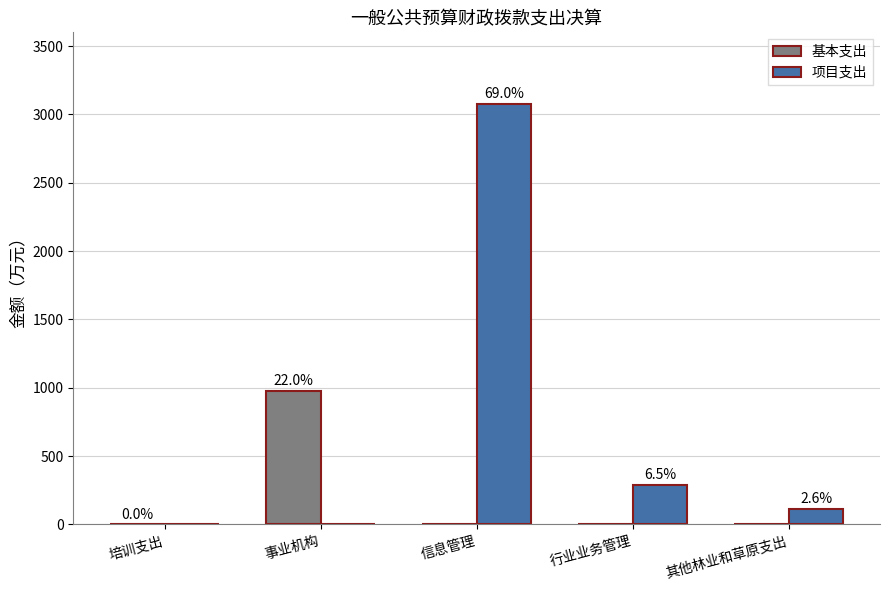

Are the bars grouped side by side (vs. stacked)?

Yes